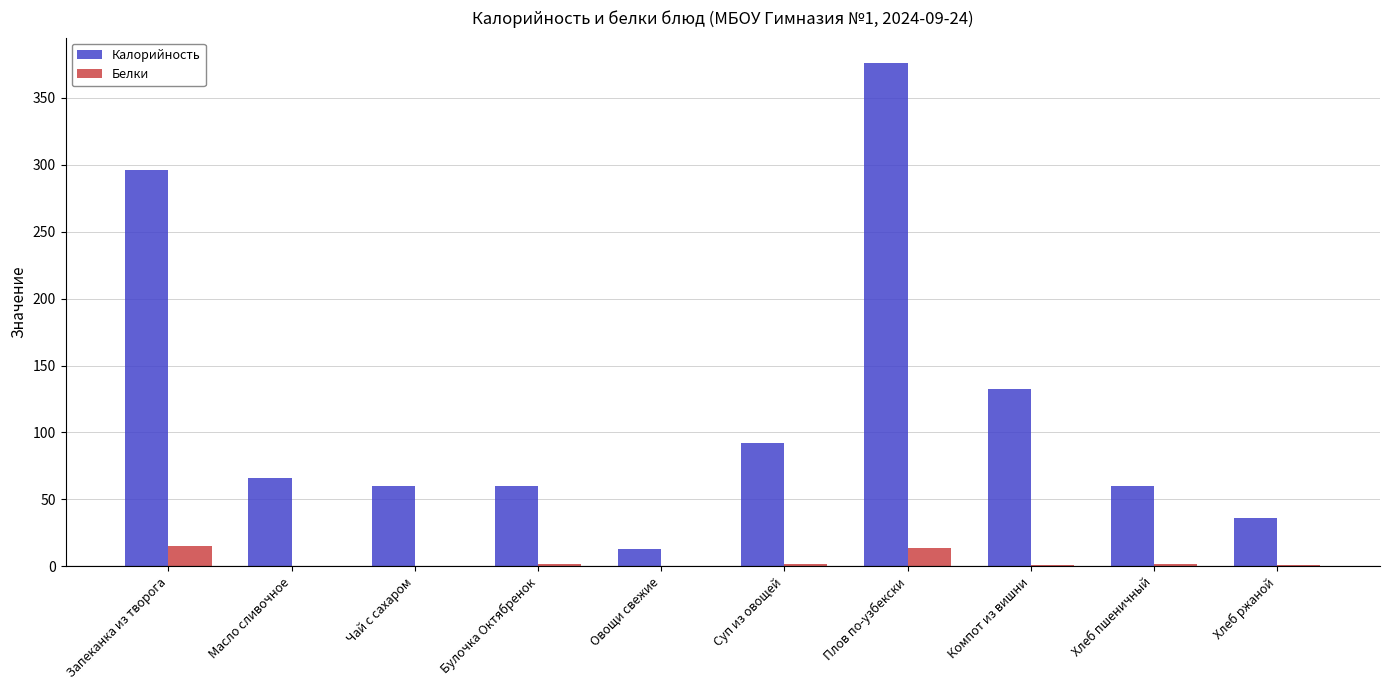

True or false: Белки has a value of 15.0 at Запеканка из творога.

True